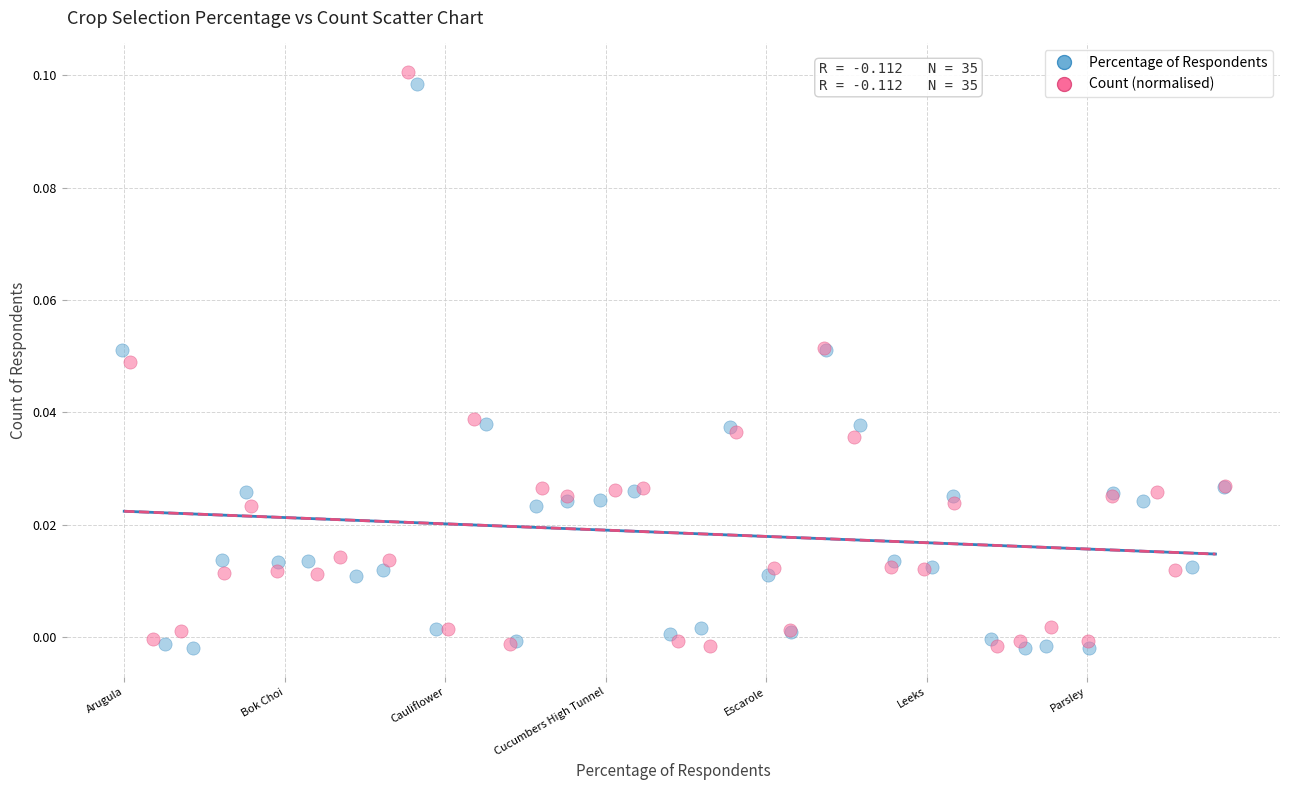

Which series has the widest spread of Y values?

Count (normalised)